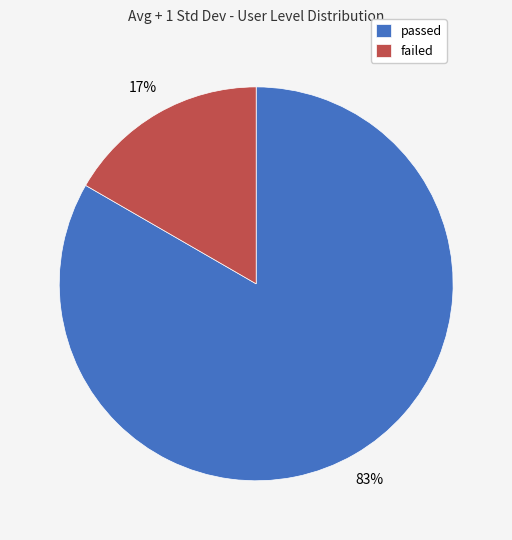

Is it true that failed is 17% of the pie?

True